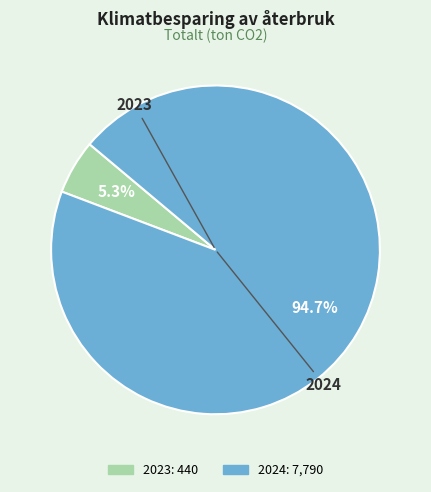

To the nearest percent, what is the difference between the 2024 and 2023 slice percentages?

89%